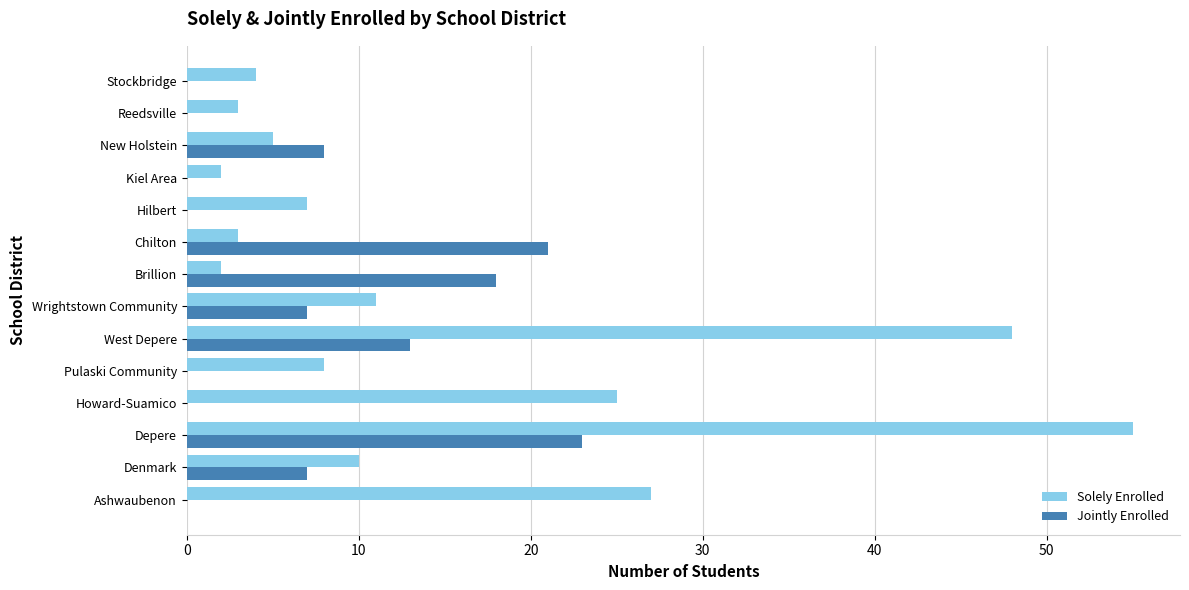

The value of Solely Enrolled at Reedsville is 5. True or false?

False